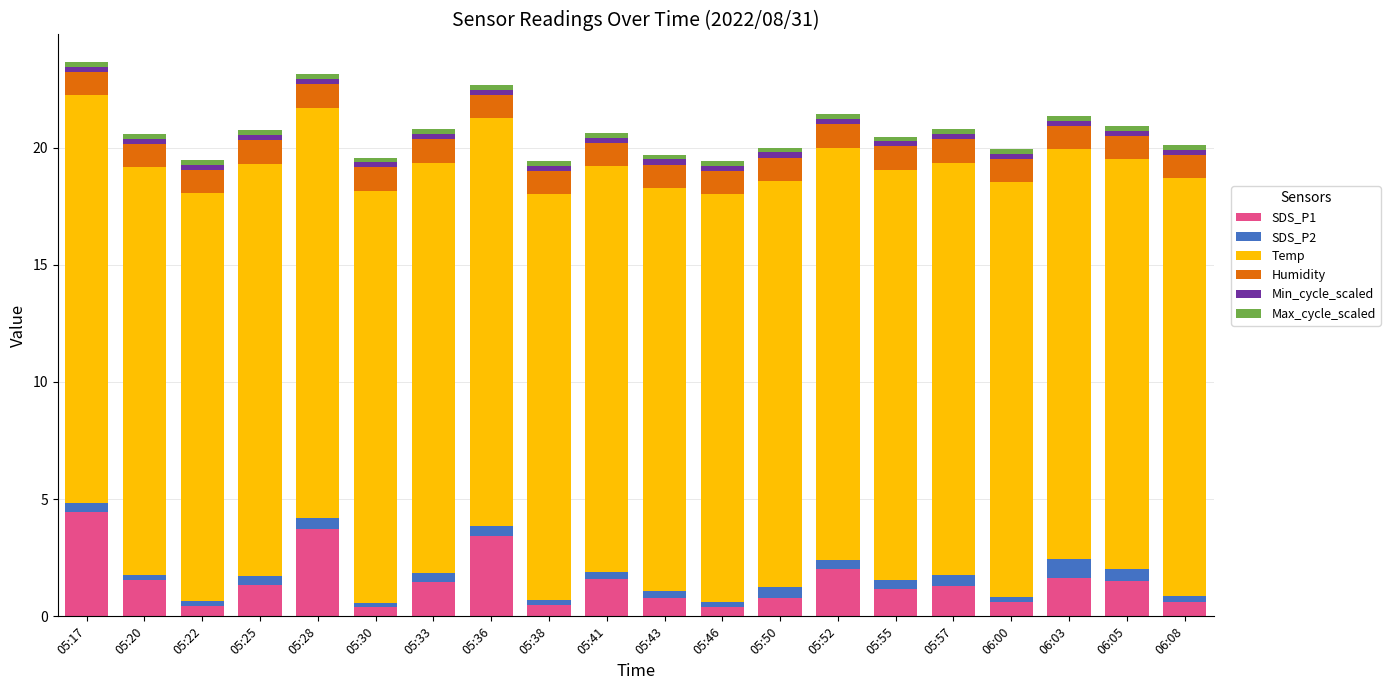

True or false: SDS_P1 has a value of 1.1 at 05:55.

True